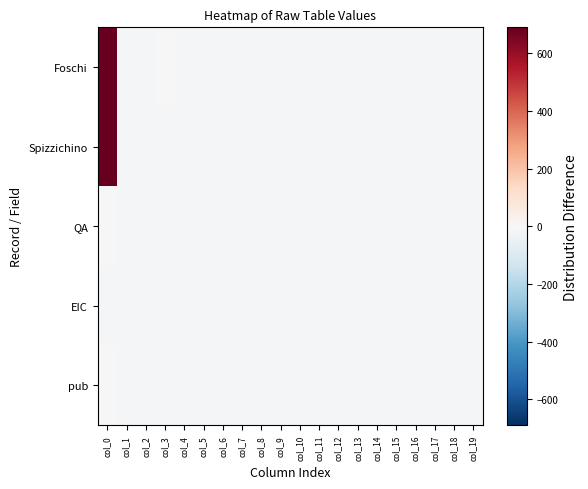

List the series in order of their peak value, highest first.

Foschi, Spizzichino, QA, pub, EIC